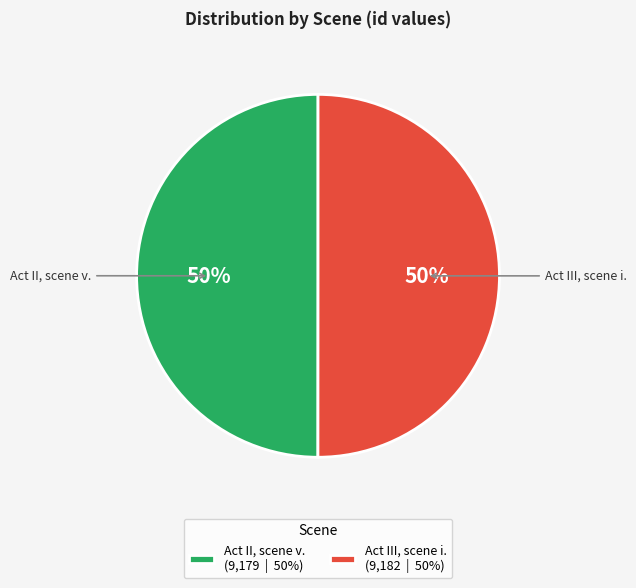

To the nearest percent, what percentage of the pie is Act III, scene i. (9,182 | 50%)?

50%